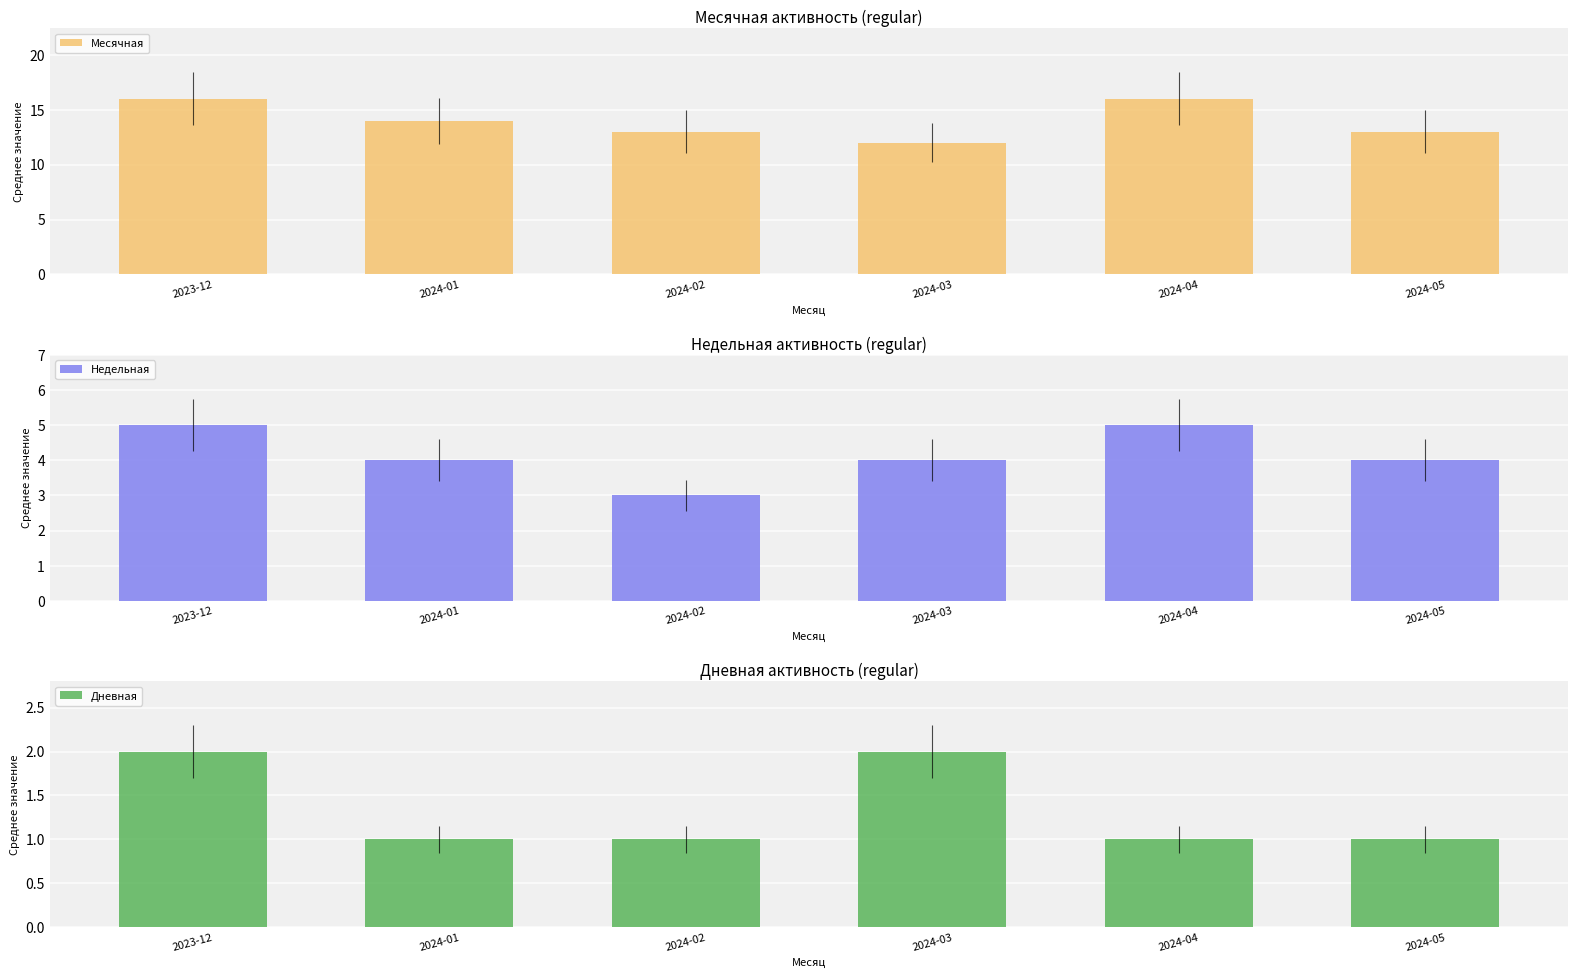

What is the sum of all Месячная values?

84